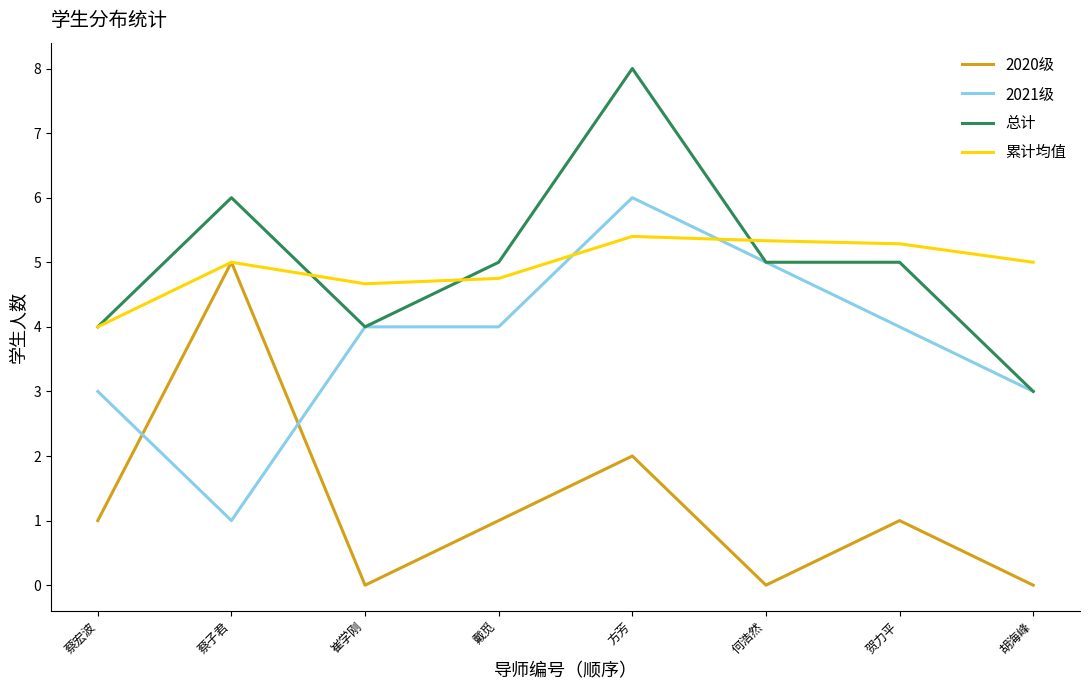

True or false: 2020级 and 总计 cross at least once.

False